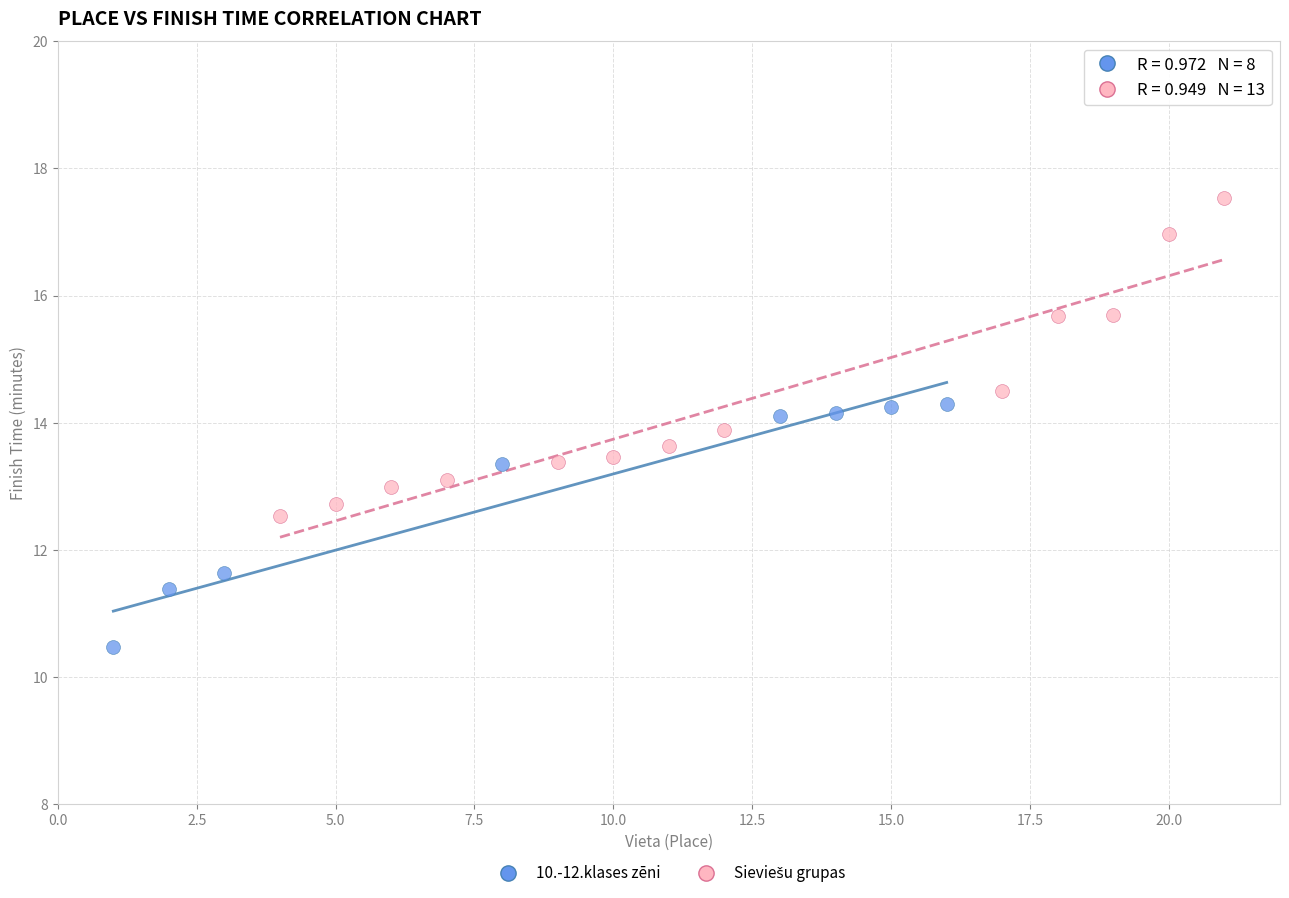

Which series contains the lowest Y value?

10.-12.klases zēni